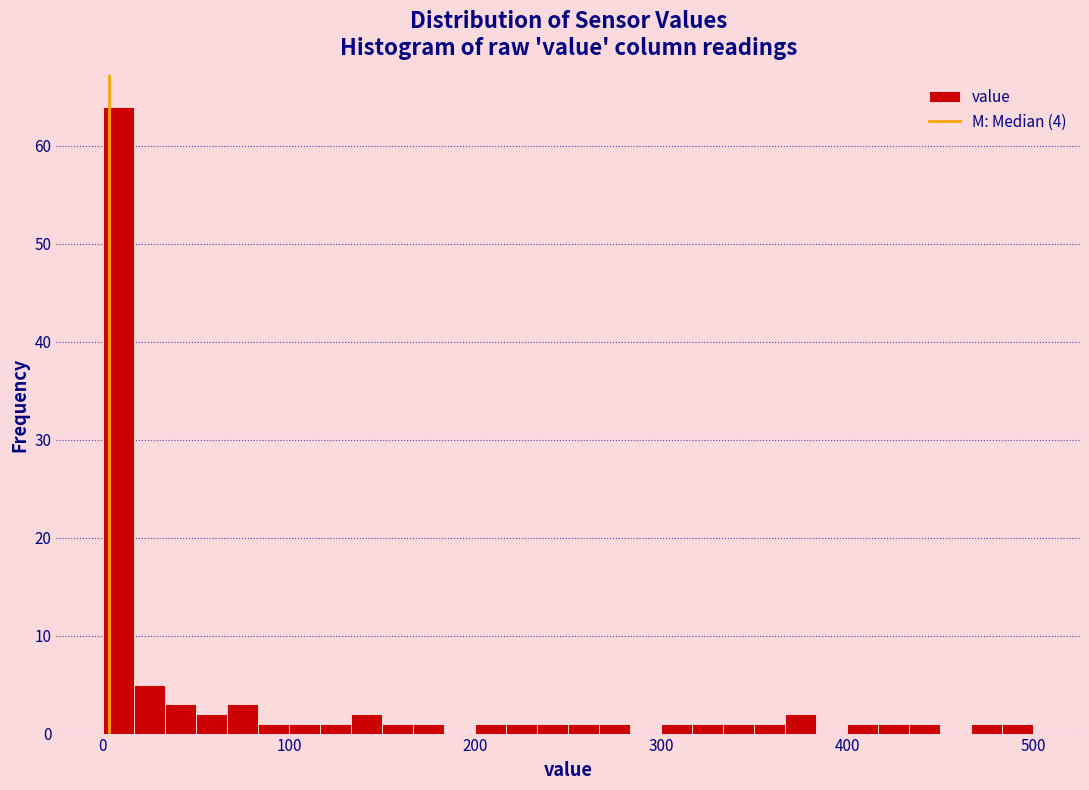

Read against the x-axis, roughly where is the centre of the tallest bar?

10